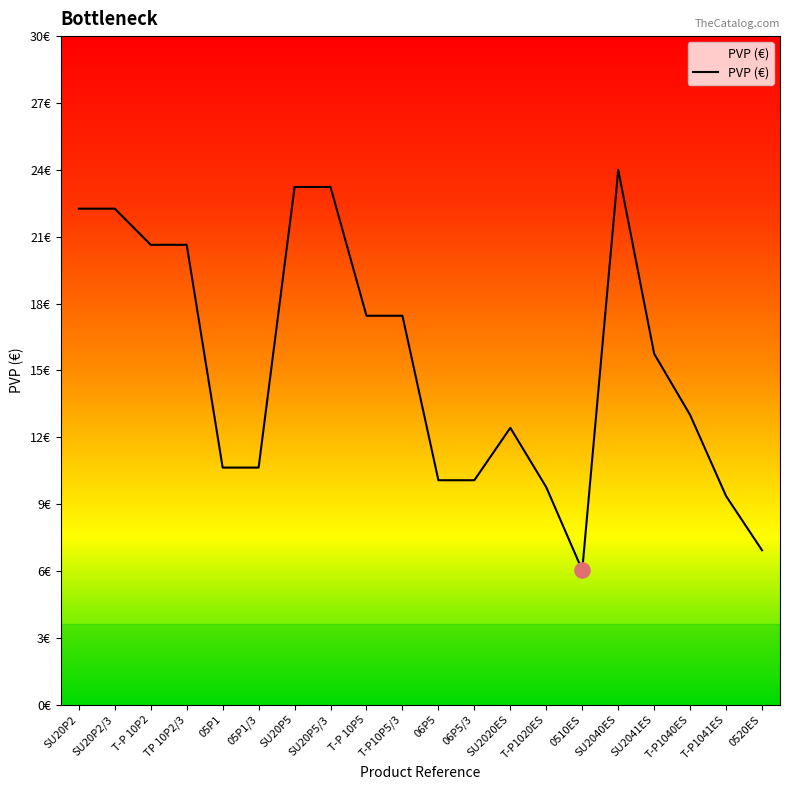

Which has a higher value, 05P1 or 06P5?

05P1